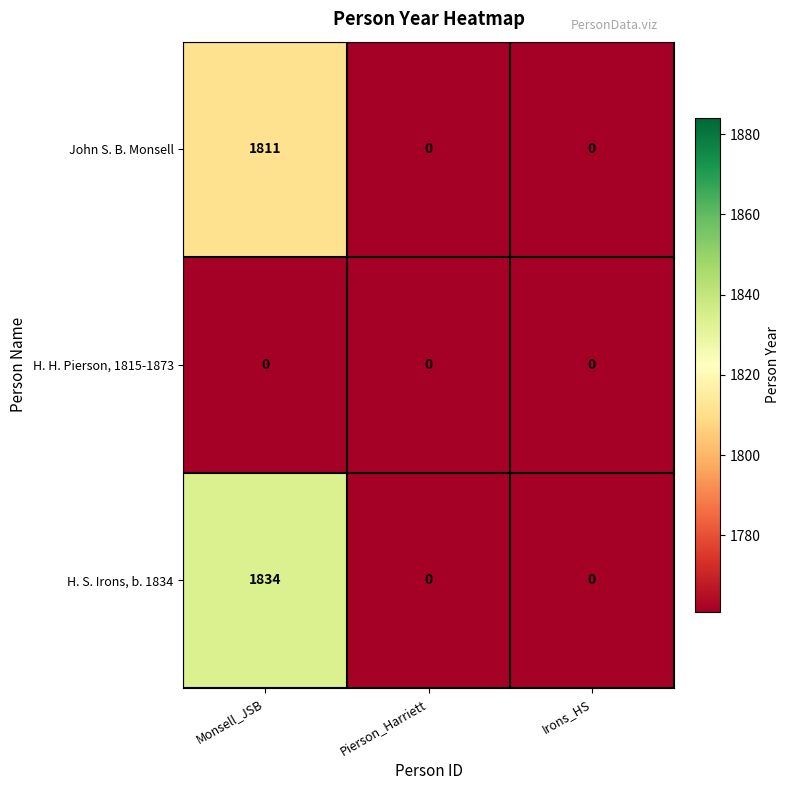

Which series has the largest total across all categories?

H. S. Irons, b. 1834